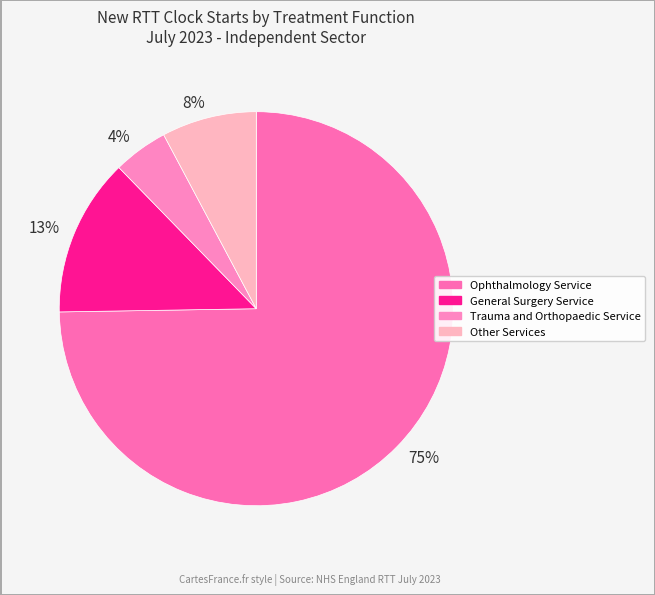

How many slices are in this pie chart?

4